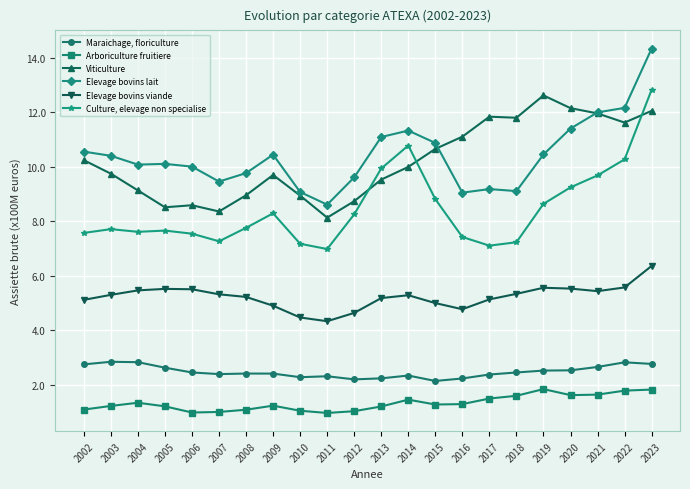

True or false: Culture, elevage non specialise has more than 2 interior local peaks.

True